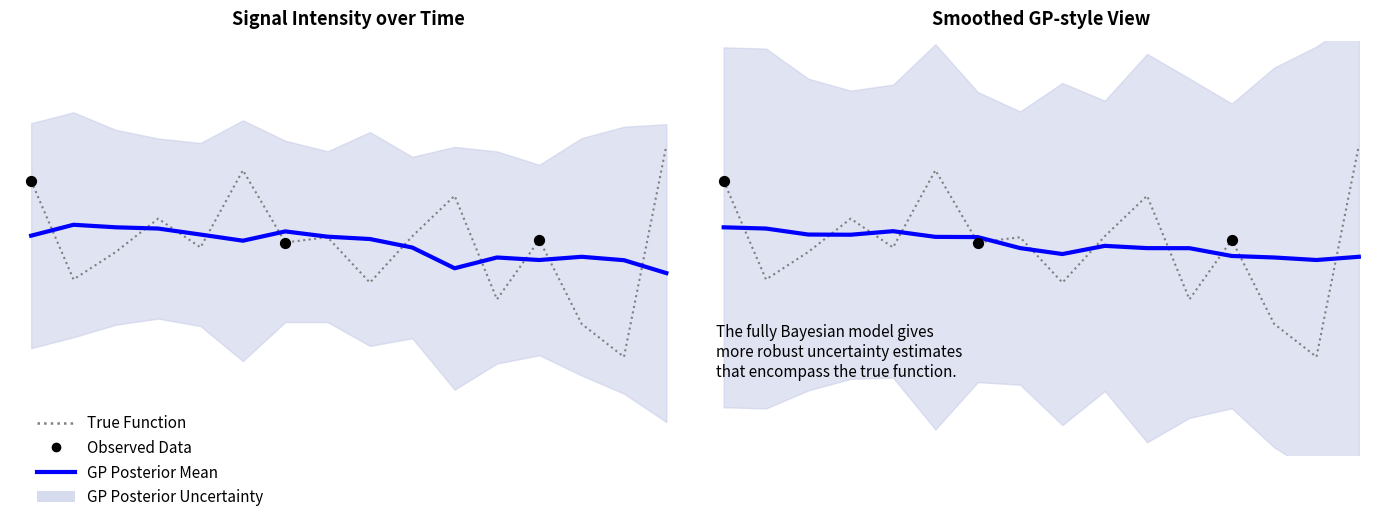

At which category is the sum across all series the highest?

15